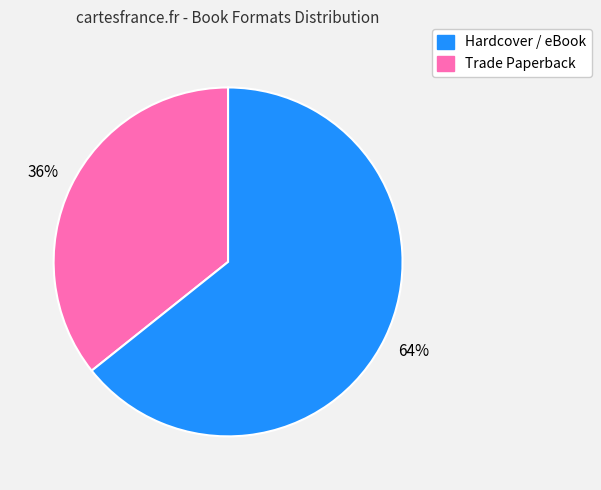

Does any single category account for the majority?

Yes